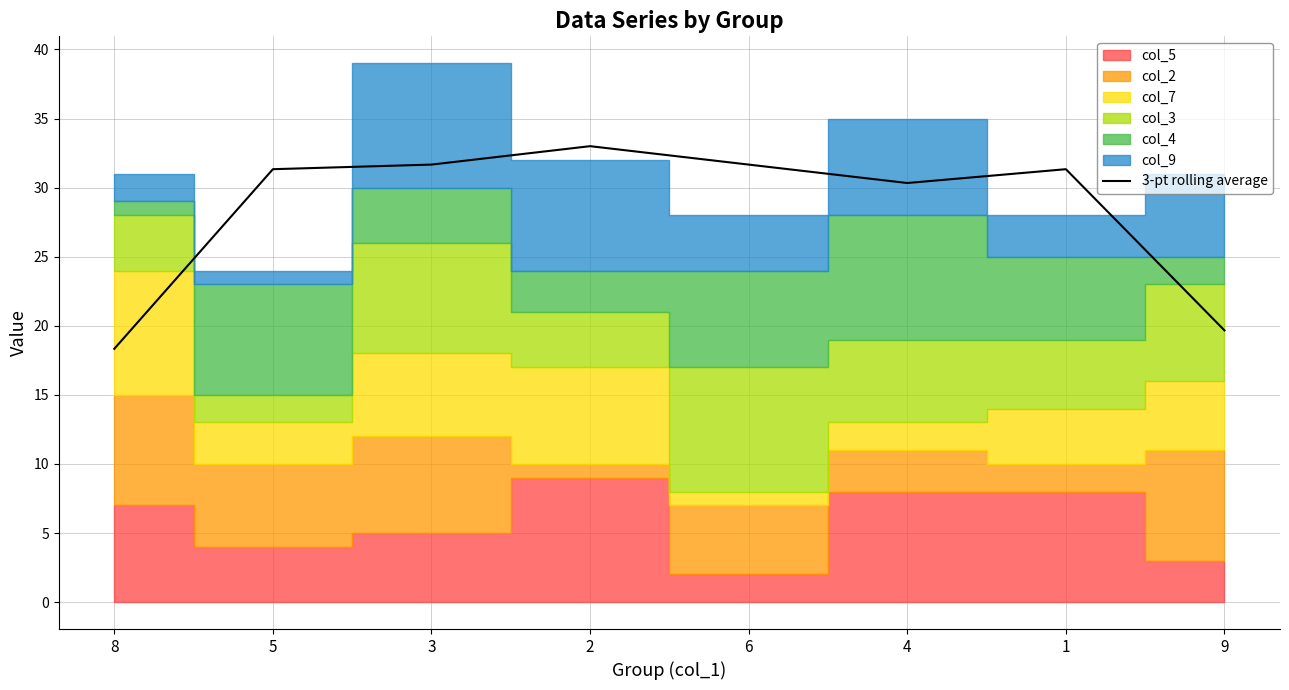

What is the sum of the values at 5 and 9?

51.0